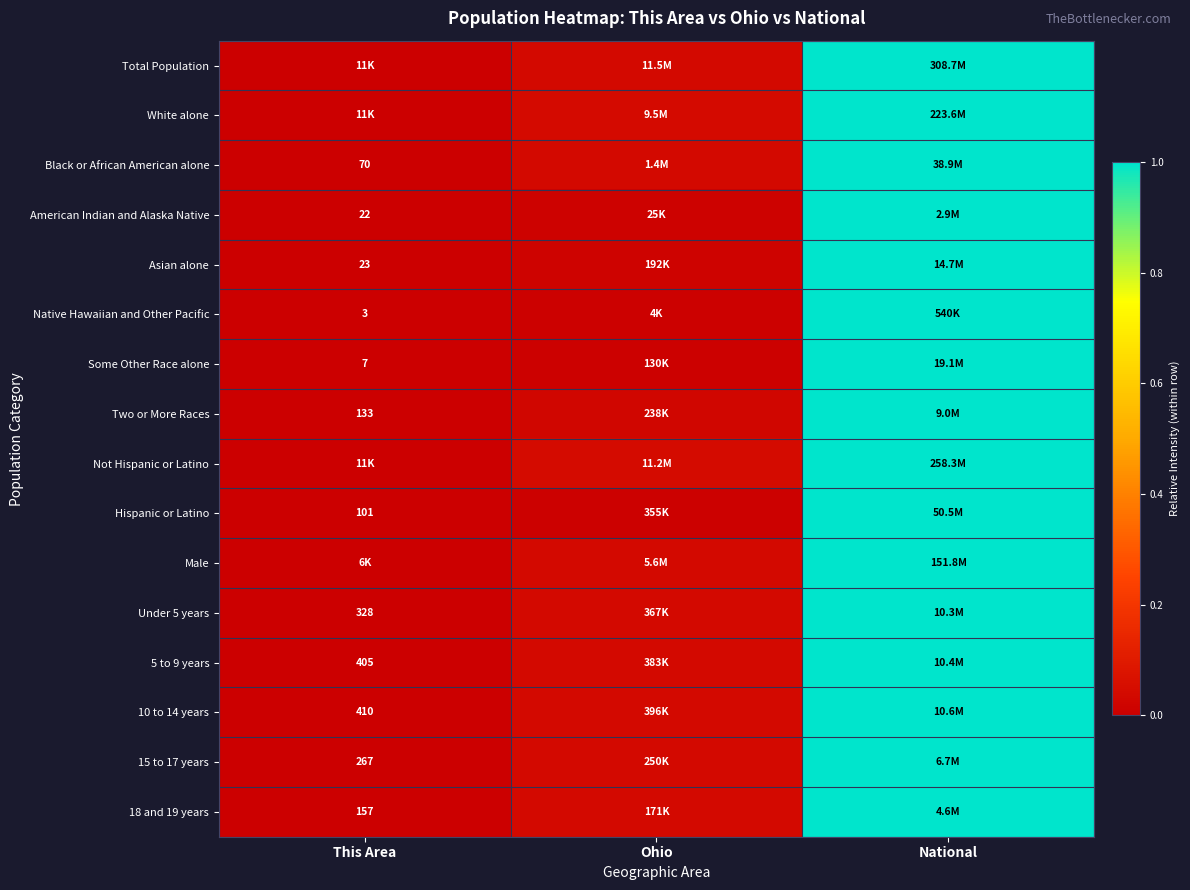

At which category does the chart reach its peak across all series?

National